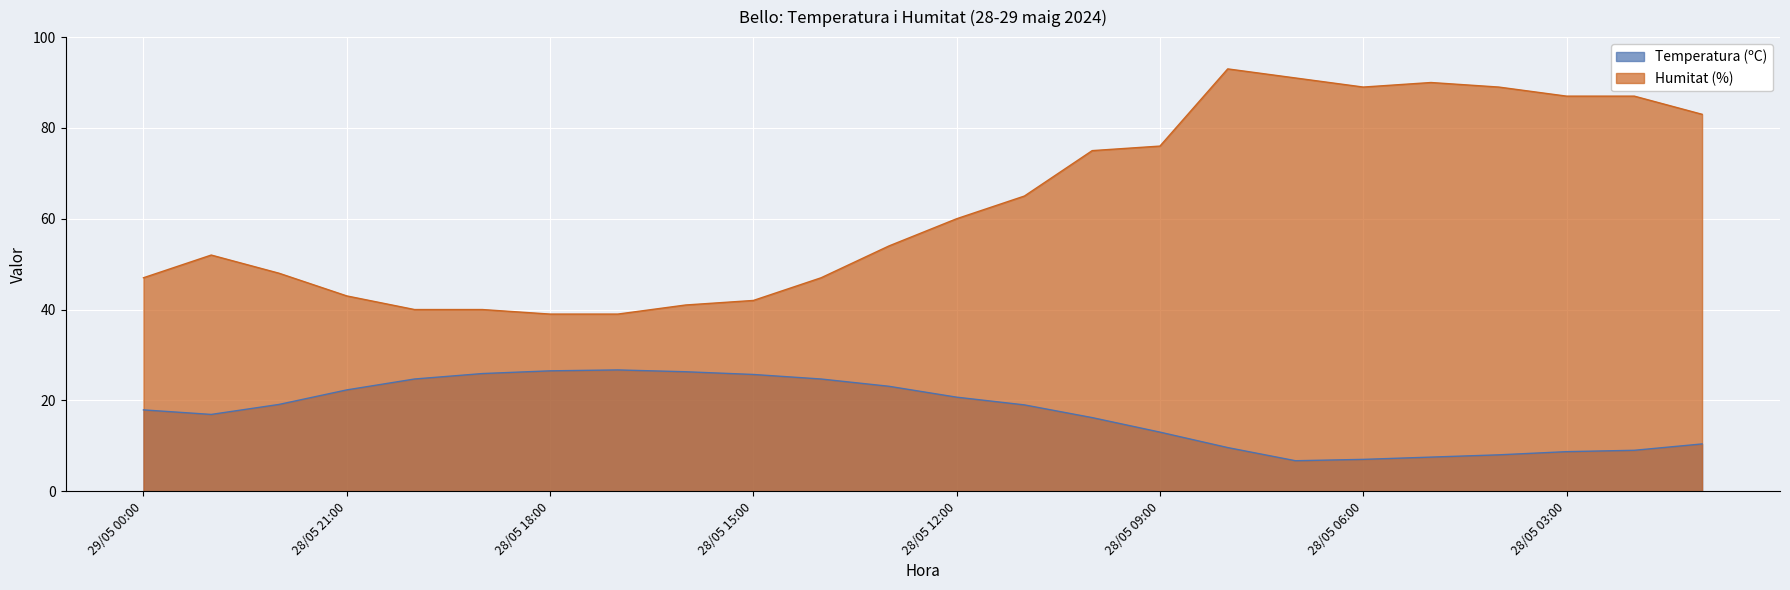

What is the spread (max minus min) of values at 28/05 17:00?

12.3